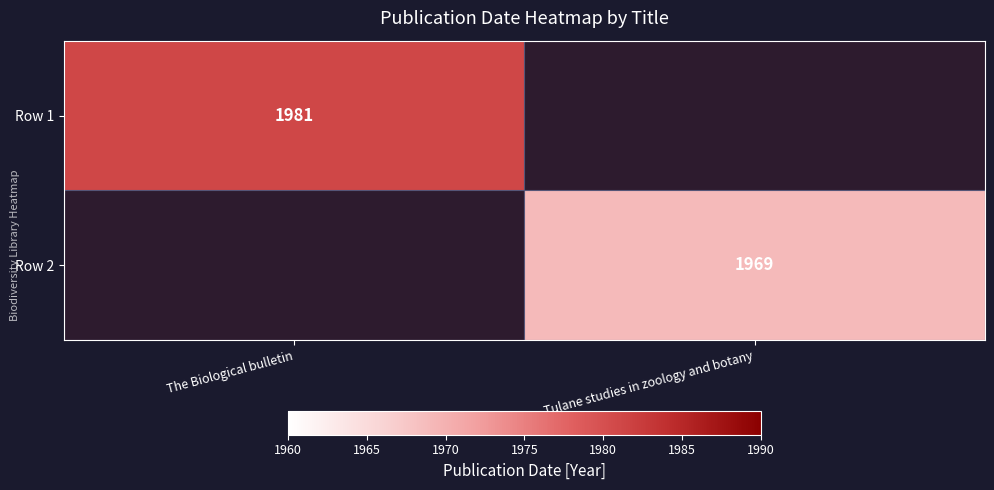

True or false: Row 1 has a value of 1981 at The Biological bulletin.

True